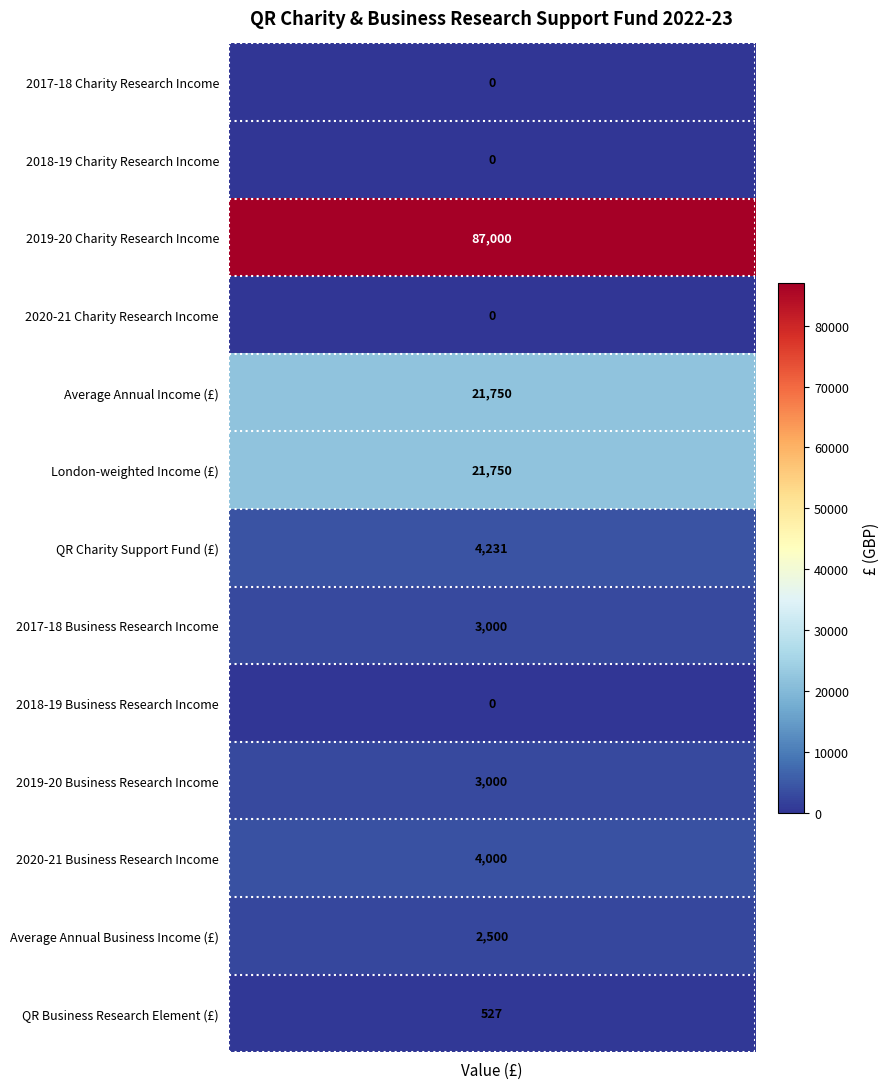

Which has a higher value, CHARRESyr1 or CHARRESyr4?

CHARRESyr1